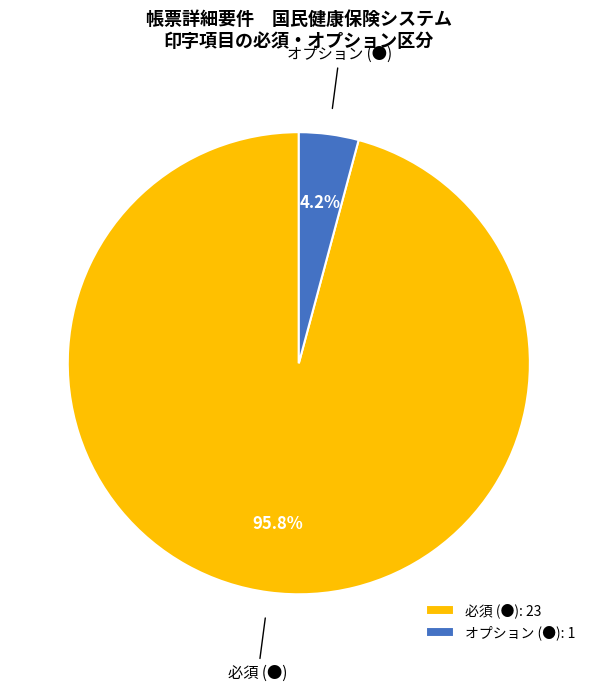

What is the majority slice?

必須 (●)